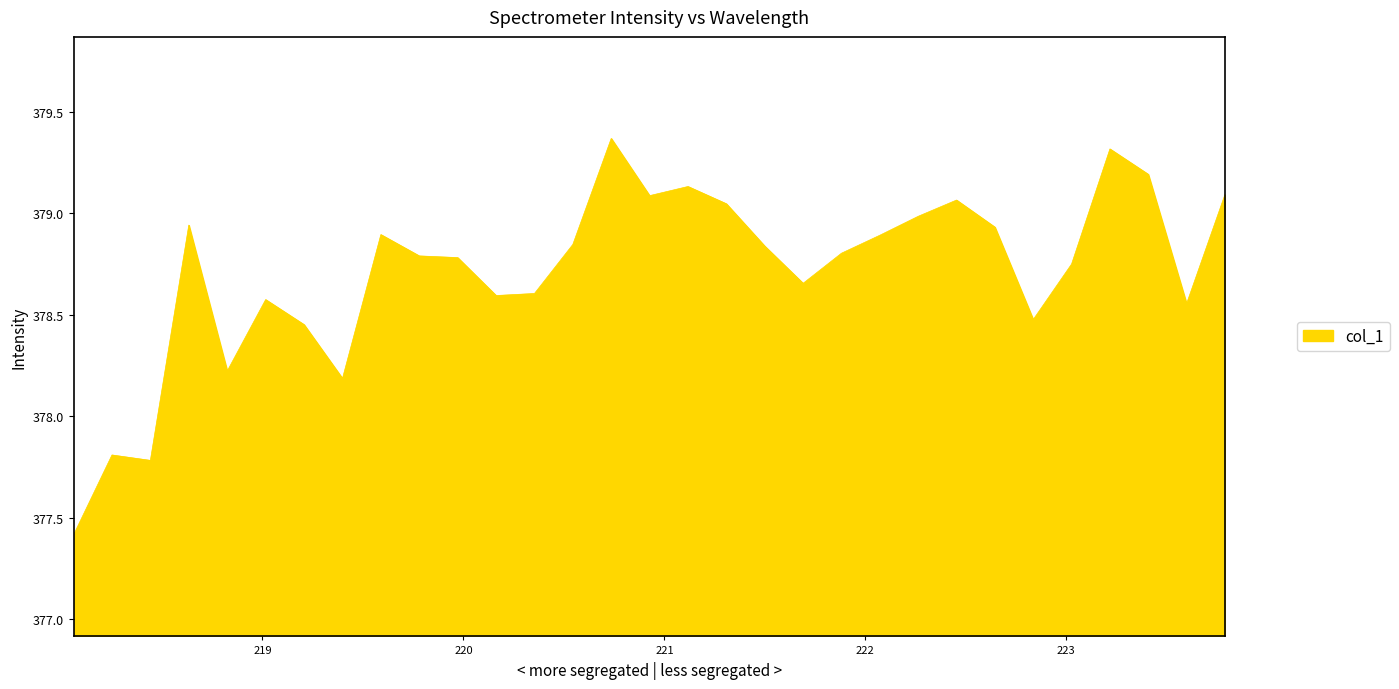

What is the minimum value shown in the chart?

377.4